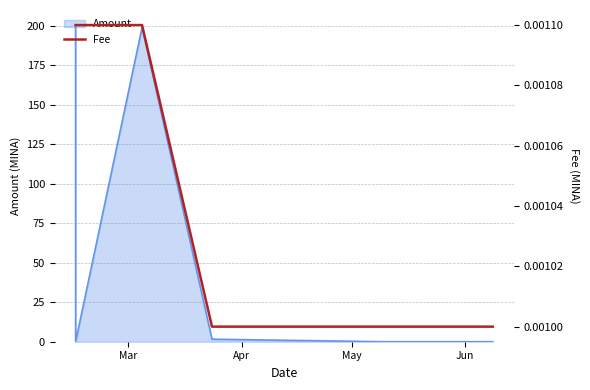

True or false: the data has more than 1 interior local peaks.

False